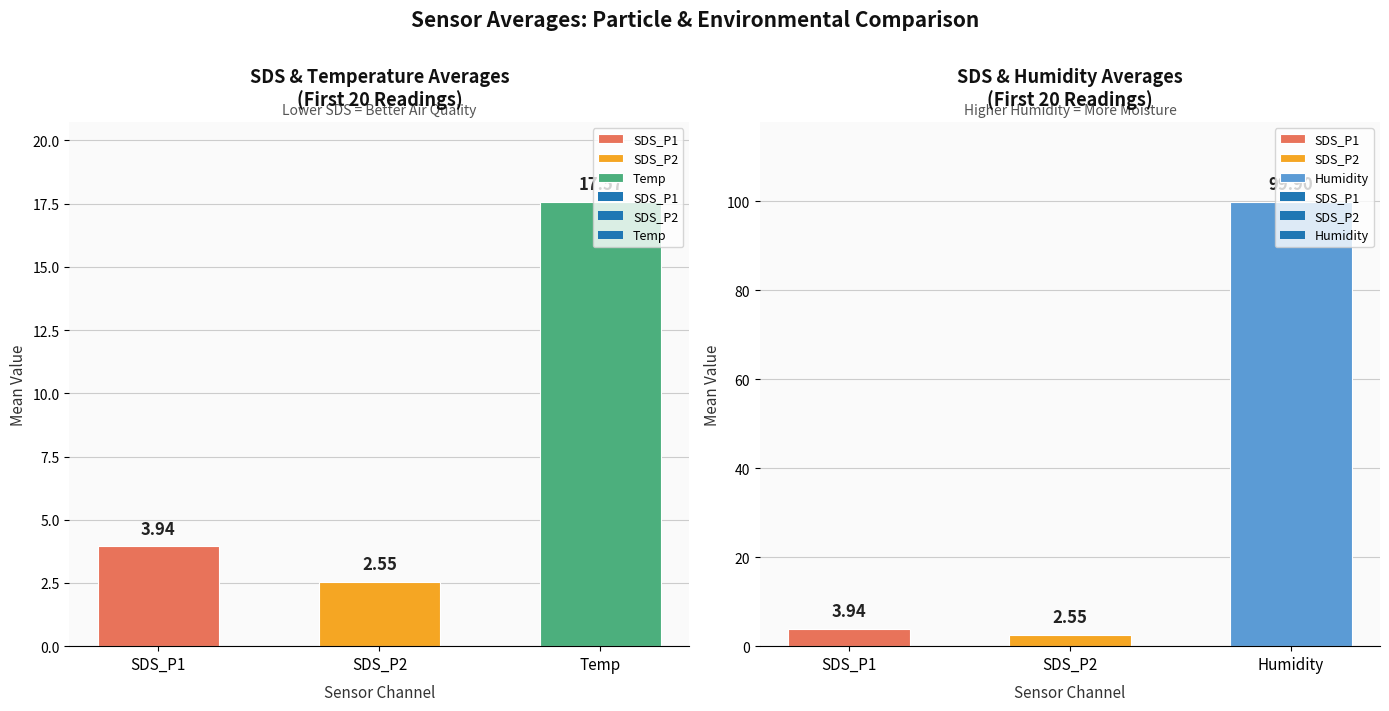

Which series has the widest spread of values?

SDS_P1